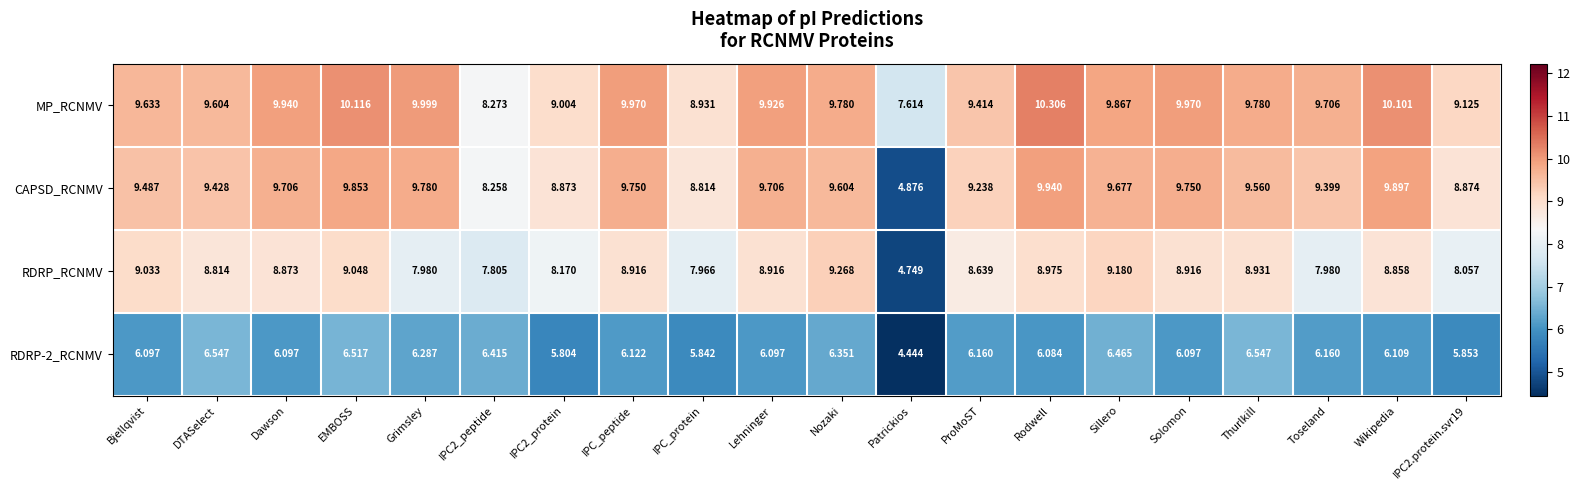

At which category is the sum across all series the highest?

EMBOSS